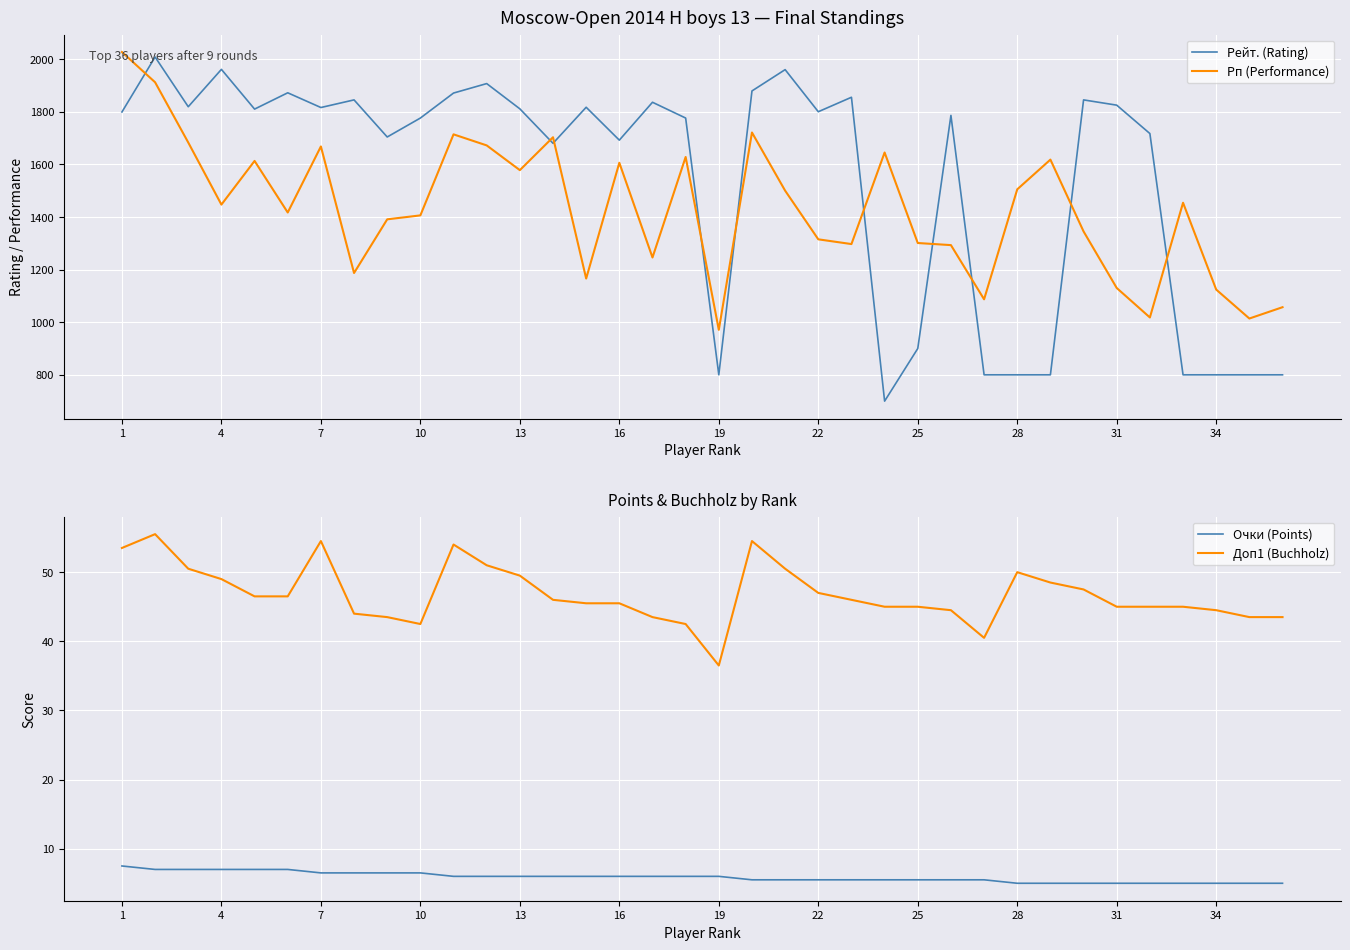

True or false: Рейт. (Rating) and Рп (Performance) intersect in this chart.

True